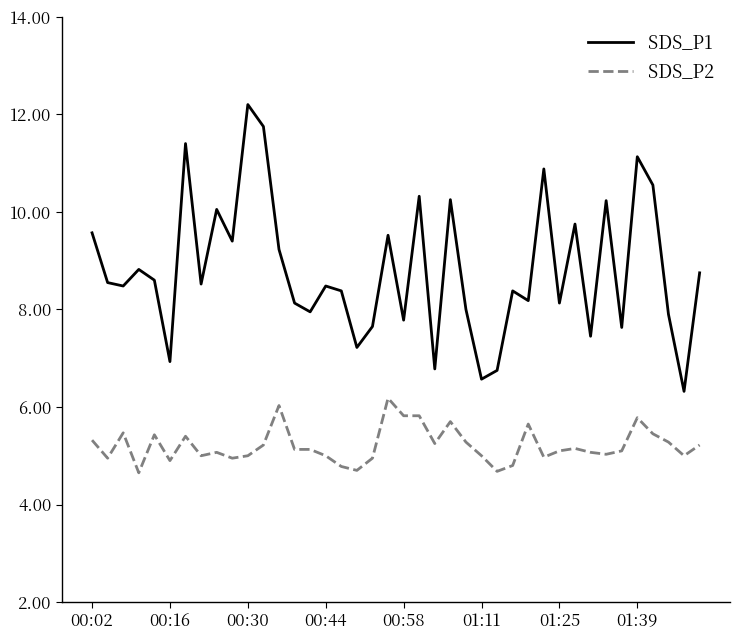

List the series in order of their peak value, highest first.

SDS_P1, SDS_P2